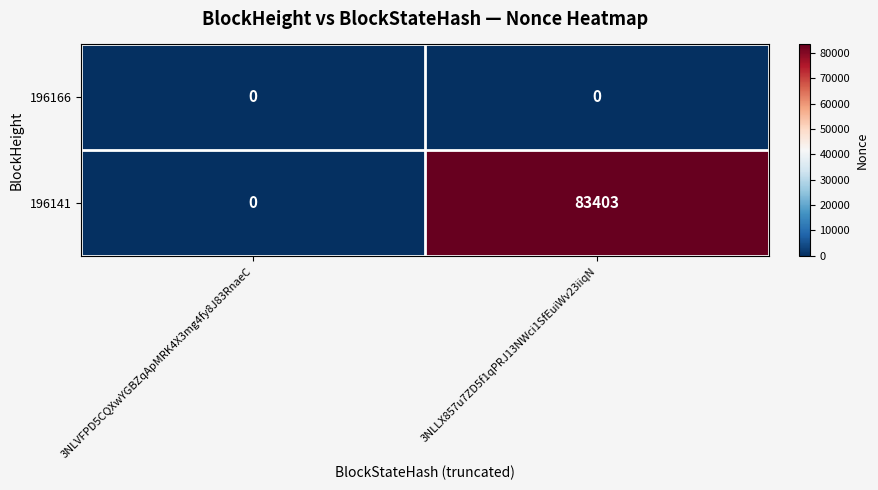

Reading left to right, extract all data points from this chart.

196166: 0	0
196141: 0	83403